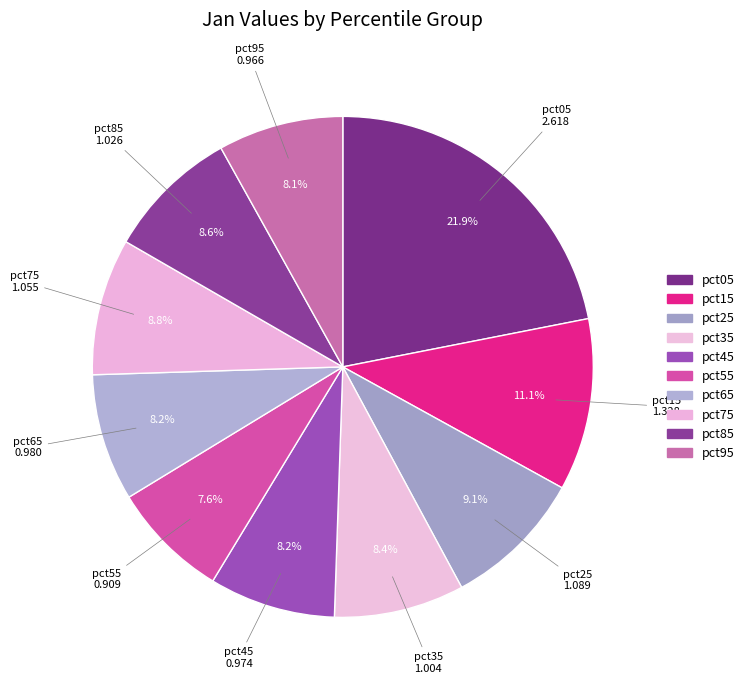

What portion of the pie excludes pct35?

91.6%